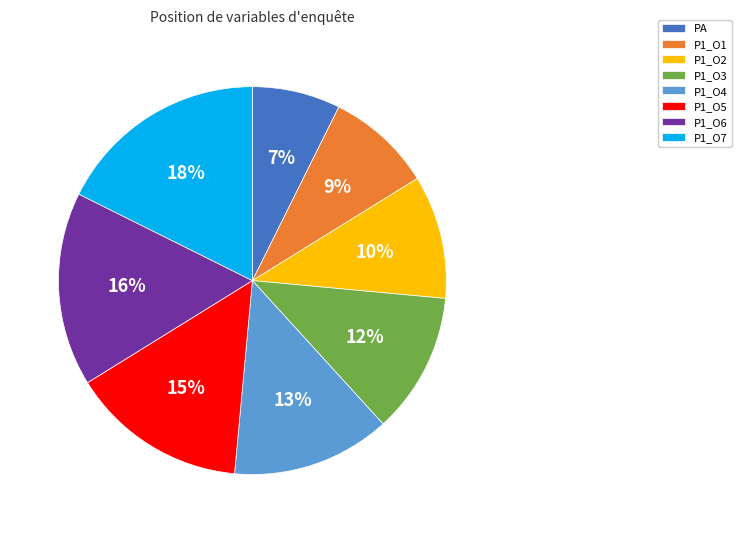

To the nearest percent, what percentage of the pie is PA?

7%